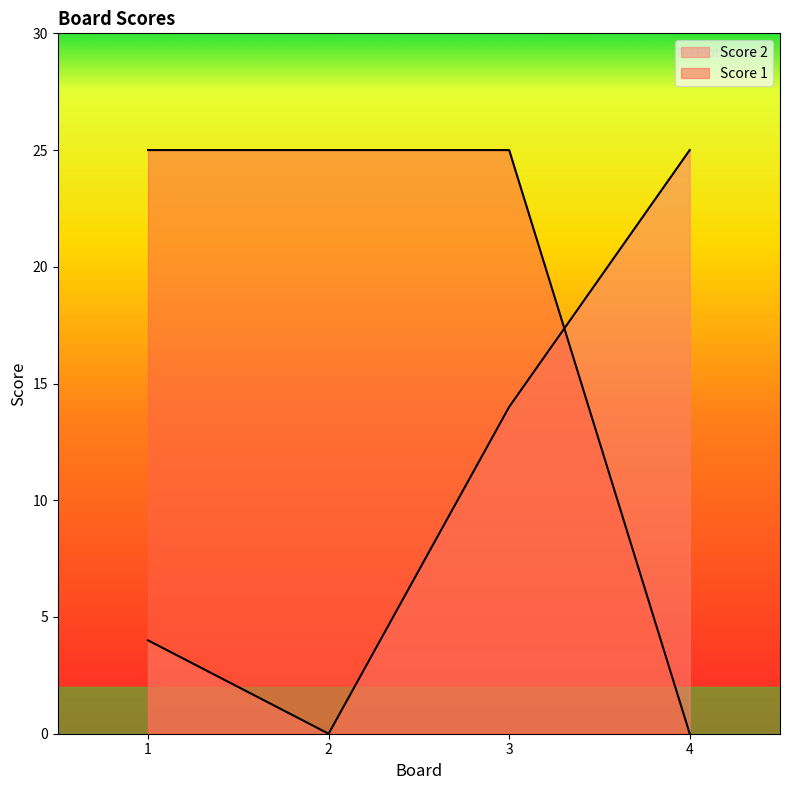

Reading left to right, transcribe all the data shown in this chart.

Score 1: 1=25	2=25	3=25	4=0
Score 2: 1=4	2=0	3=14	4=25